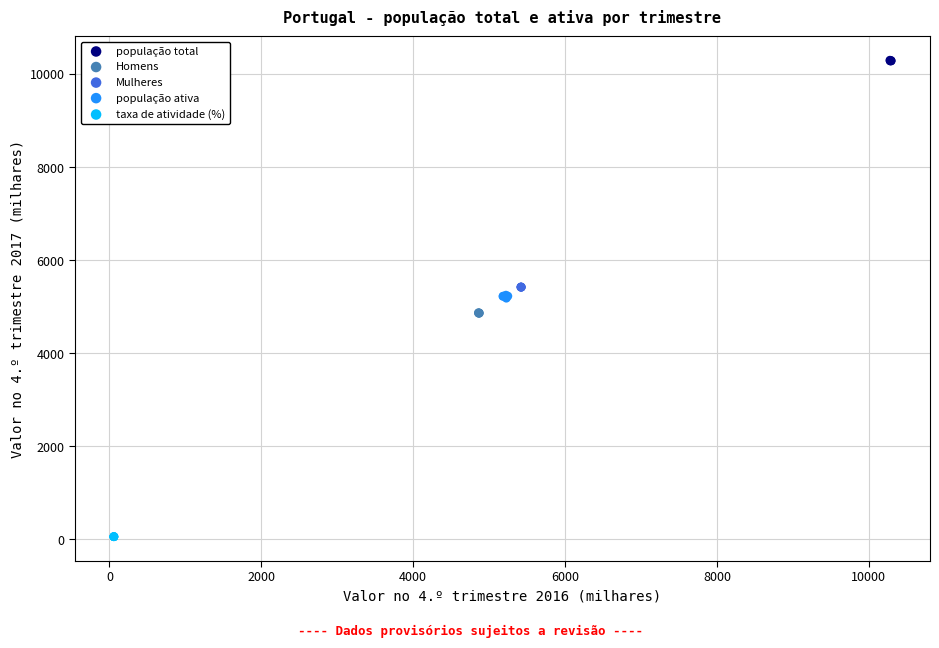

Which series reaches the maximum Y coordinate?

população total